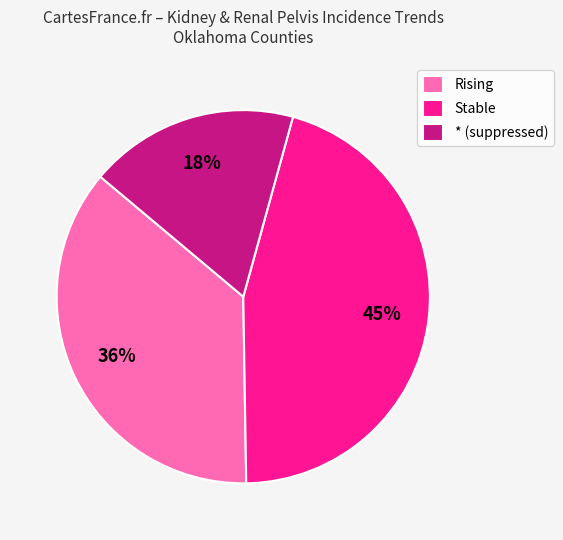

Which category has the smallest portion of the pie?

* (suppressed)